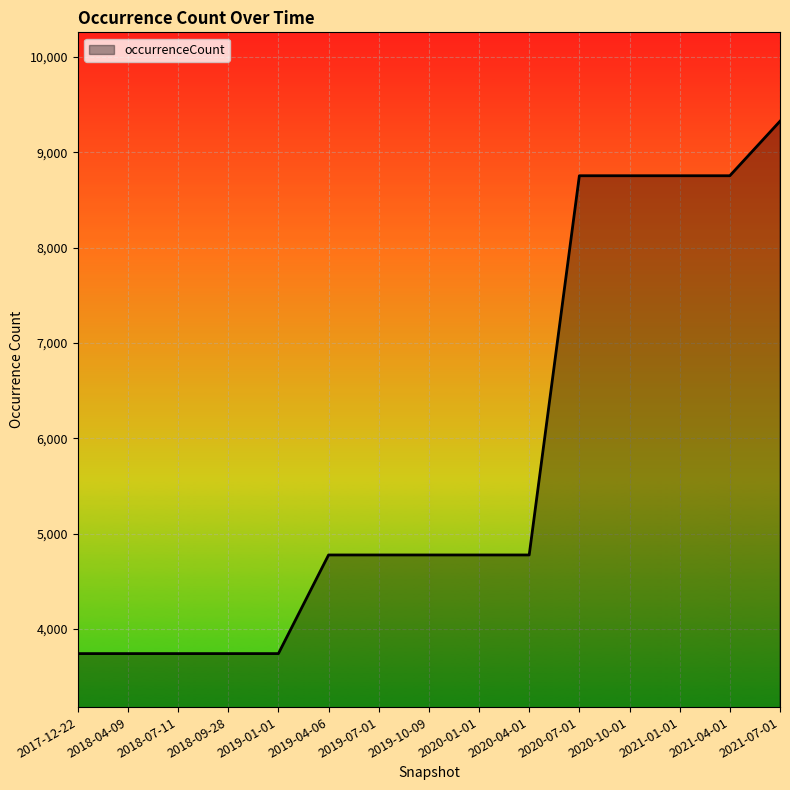

Reading left to right, what are all the values shown in this chart?

3741	3741	3741	3741	3741	4776	4776	4776	4776	4776	8755	8755	8755	8755	9327